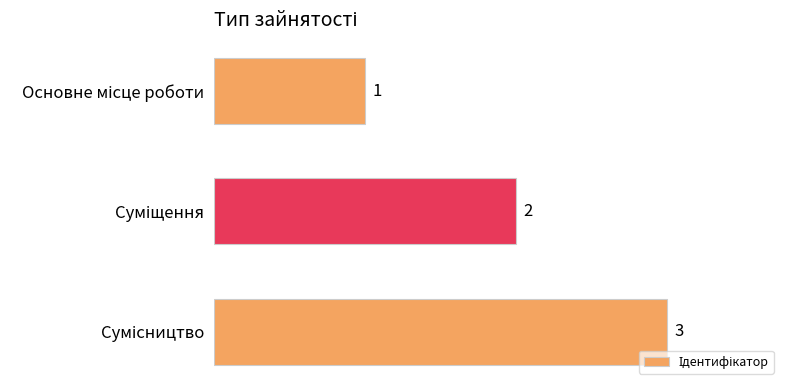

What is the sum of all values?

6